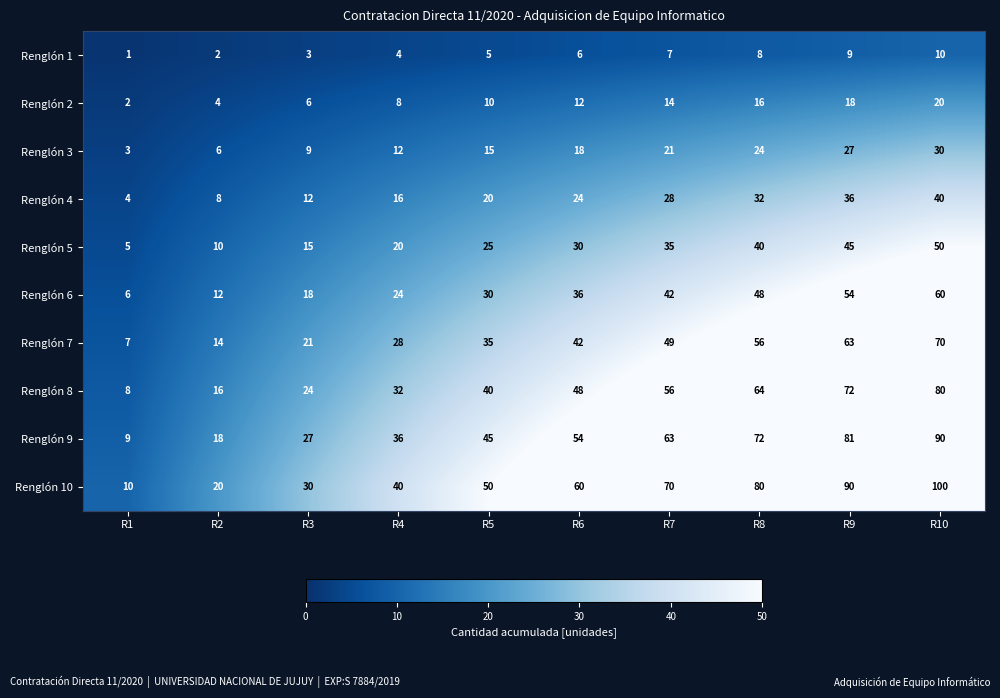

Rank the series by their maximum value, from lowest to highest.

Renglón 1, Renglón 2, Renglón 3, Renglón 4, Renglón 5, Renglón 6, Renglón 7, Renglón 8, Renglón 9, Renglón 10